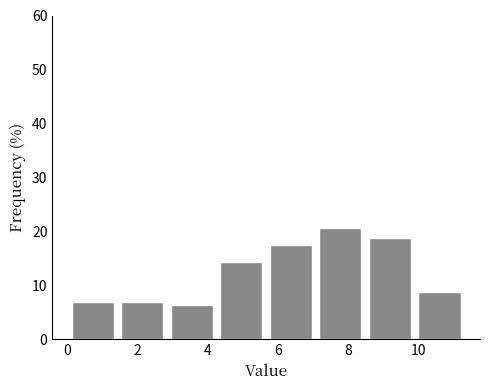

Over which range of the x-axis is the bar tallest?

7.0 to 8.4